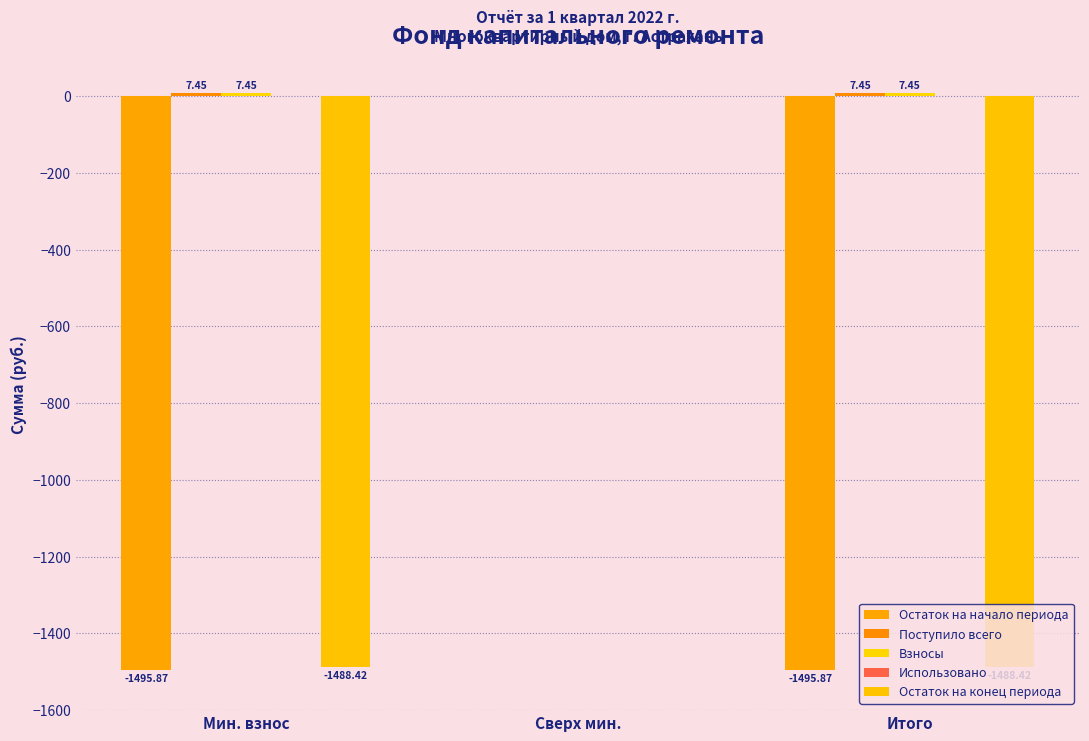

How many data points does each series have?

3